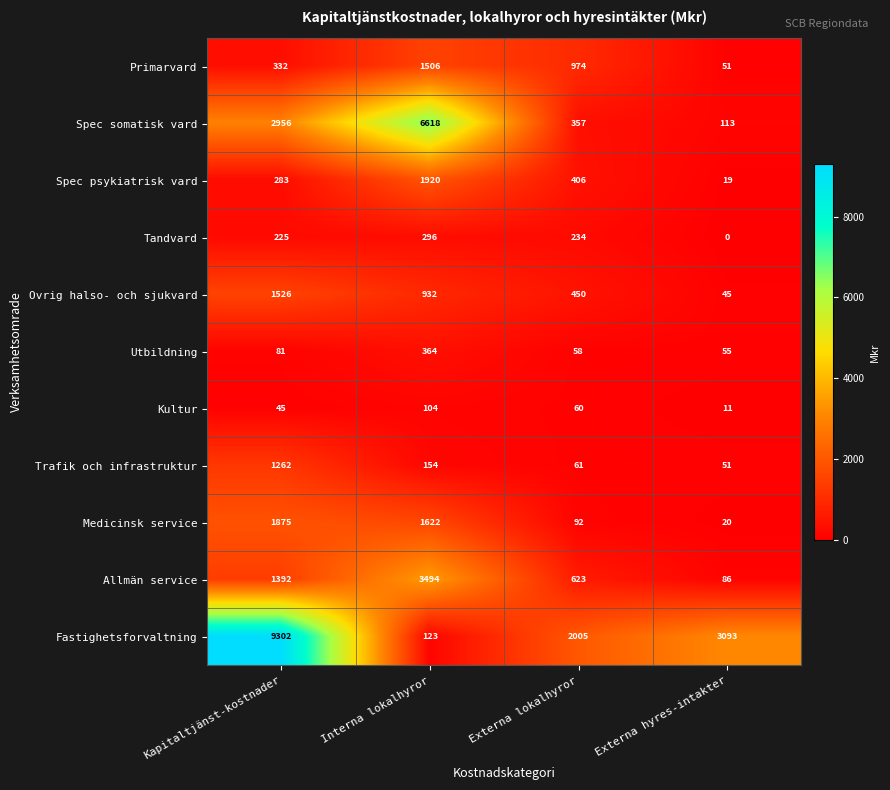

List the series in order of their peak value, highest first.

Fastighetsforvaltning, Spec somatisk vard, Allmän service, Spec psykiatrisk vard, Medicinsk service, Ovrig halso- och sjukvard, Primarvard, Trafik och infrastruktur, Utbildning, Tandvard, Kultur